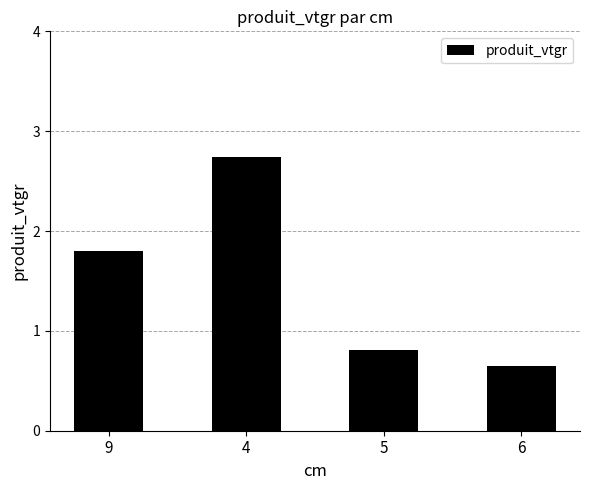

How many data points does each series have?

4